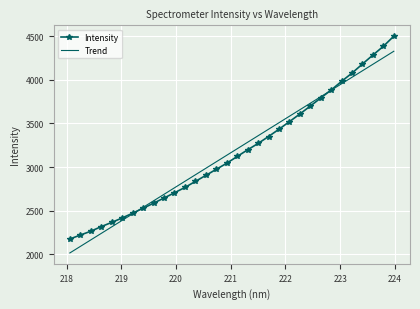

At how many categories does at least one series exceed 4428?

1